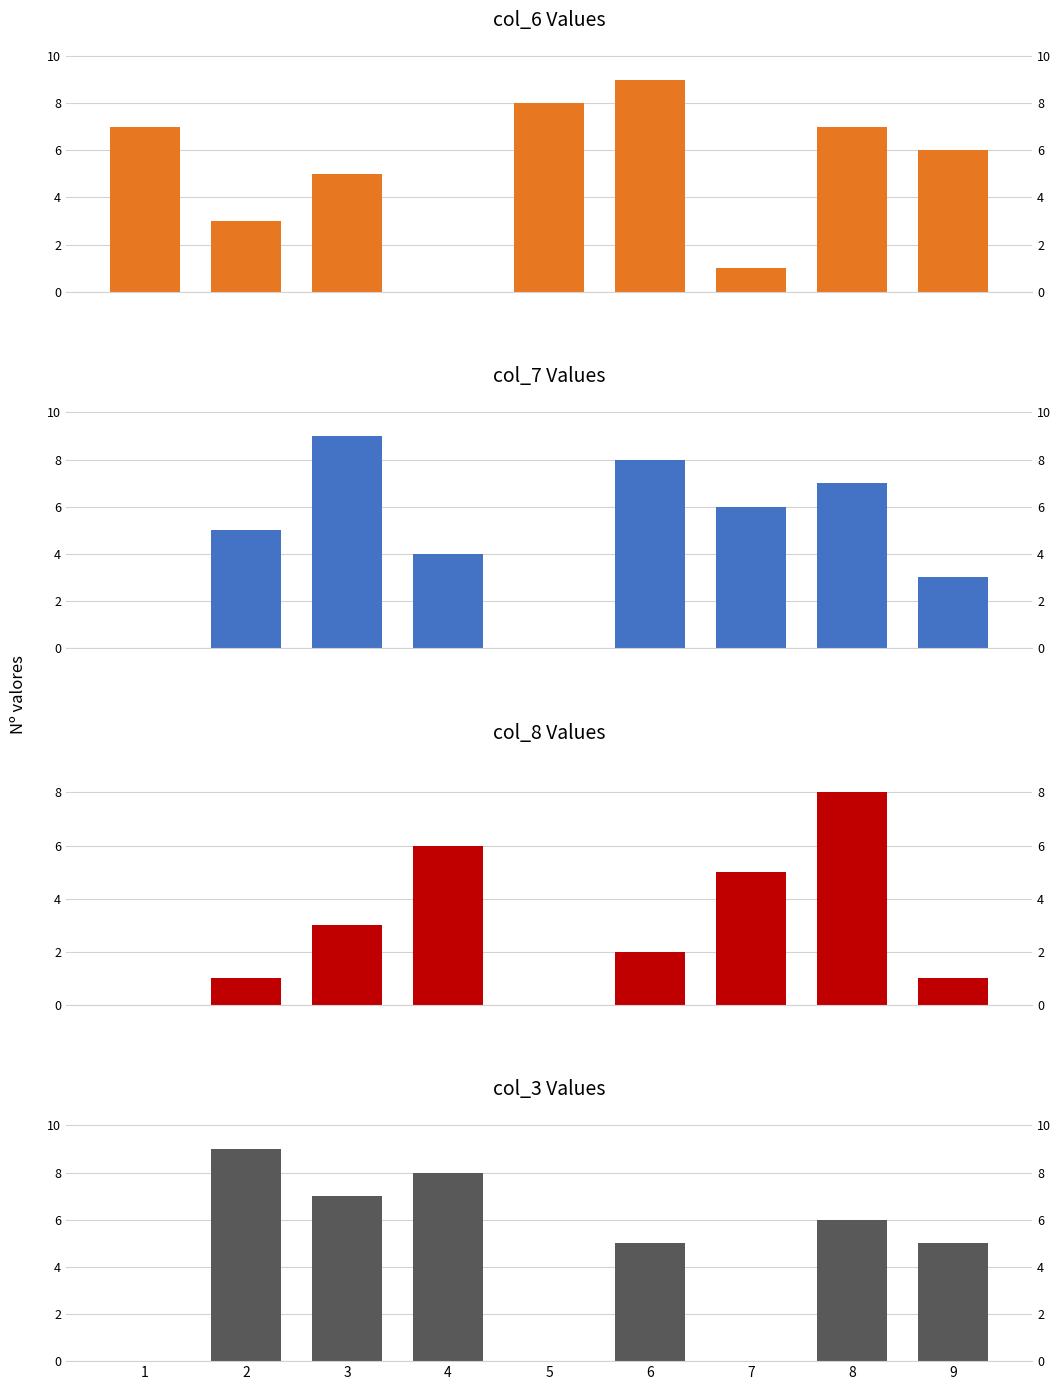

Reading left to right, what are all the values shown in this chart?

col_6: 1=7	2=3	3=5	4=0	5=8	6=9	7=1	8=7	9=6
col_7: 1=0	2=5	3=9	4=4	5=0	6=8	7=6	8=7	9=3
col_8: 1=0	2=1	3=3	4=6	5=0	6=2	7=5	8=8	9=1
col_3: 1=0	2=9	3=7	4=8	5=0	6=5	7=0	8=6	9=5